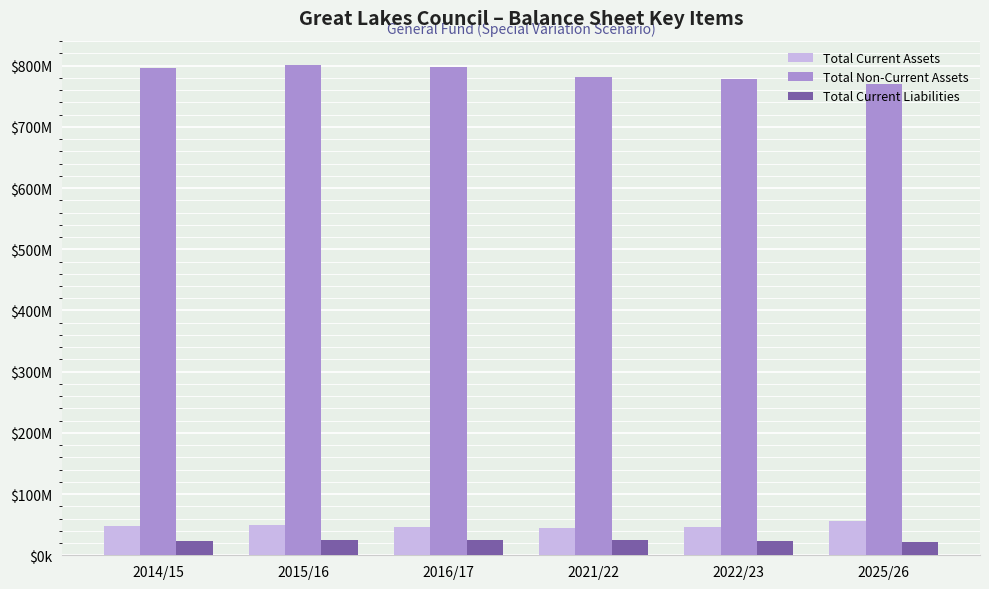

List the labels in order of Total Current Liabilities value, smallest first.

2025/26, 2022/23, 2014/15, 2021/22, 2015/16, 2016/17